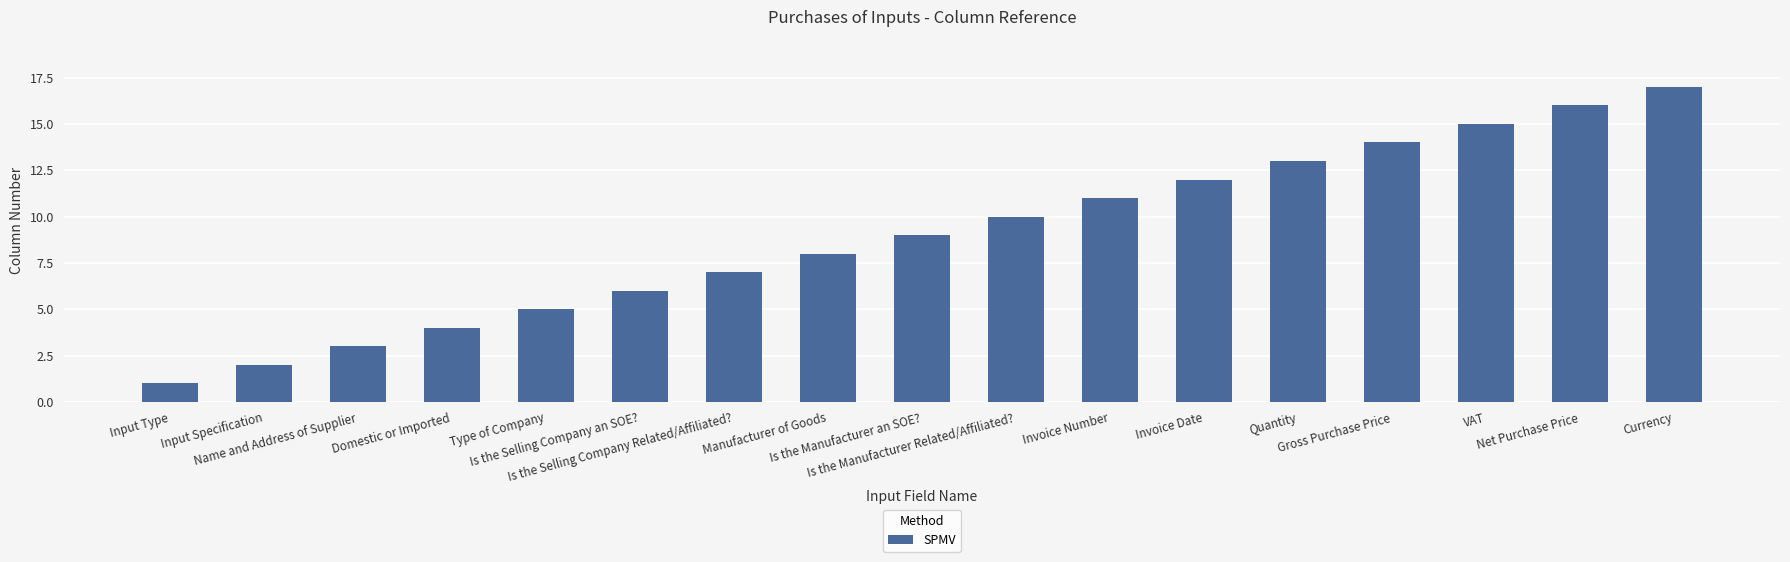

What position from the left is Is the Selling Company an SOE??

6